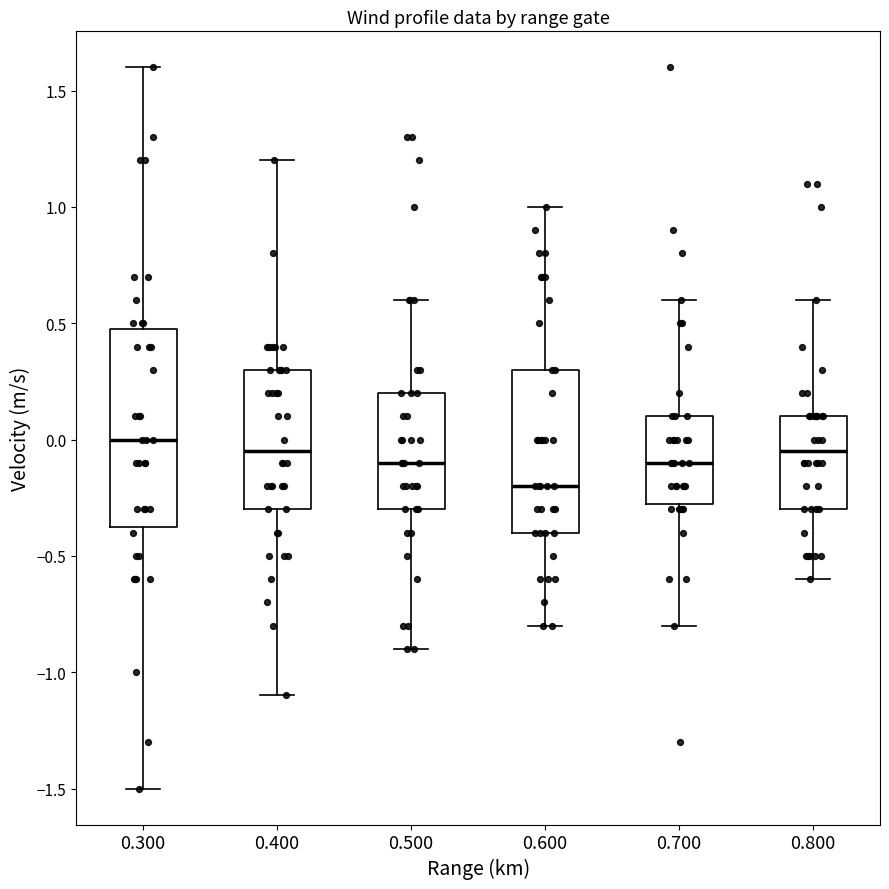

Reading left to right, transcribe this box plot: for each box, give where its median line is, the range the box spans, and where its two whiskers end, as read against the y-axis. The values are not printed on the chart, so give them approximately, as read against the axis.

0.300: median 0.00, box -0.35 to 0.50, whiskers -1.50 to 1.60
0.400: median -0.05, box -0.30 to 0.30, whiskers -1.10 to 1.20
0.500: median -0.10, box -0.30 to 0.20, whiskers -0.90 to 0.60
0.600: median -0.20, box -0.40 to 0.30, whiskers -0.80 to 1.00
0.700: median -0.10, box -0.25 to 0.10, whiskers -0.80 to 0.60
0.800: median -0.05, box -0.30 to 0.10, whiskers -0.60 to 0.60